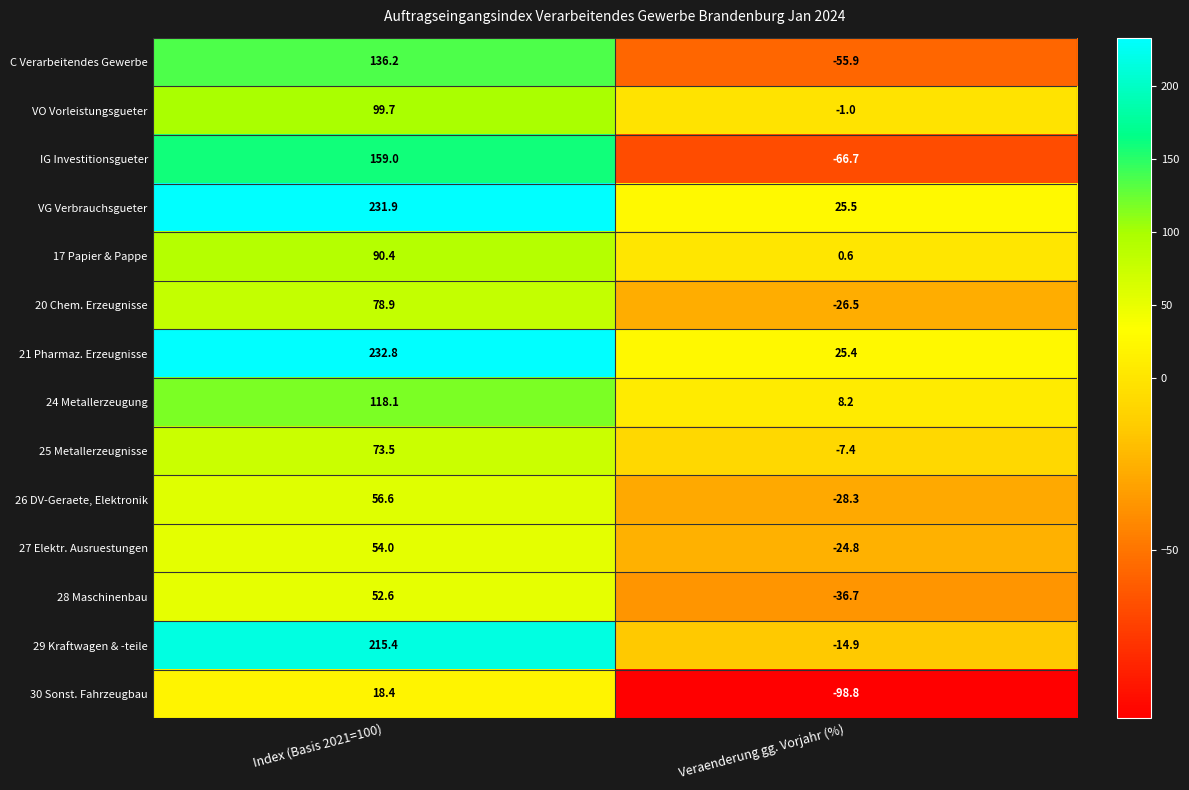

Reading left to right, extract all data points from this chart.

C Verarbeitendes Gewerbe: 136.2	-55.9
VO Vorleistungsgueter: 99.7	-1.0
IG Investitionsgueter: 159.0	-66.7
VG Verbrauchsgueter: 231.9	25.5
17 Papier & Pappe: 90.4	0.6
20 Chem. Erzeugnisse: 78.9	-26.5
21 Pharmaz. Erzeugnisse: 232.8	25.4
24 Metallerzeugung: 118.1	8.2
25 Metallerzeugnisse: 73.5	-7.4
26 DV-Geraete, Elektronik: 56.6	-28.3
27 Elektr. Ausruestungen: 54.0	-24.8
28 Maschinenbau: 52.6	-36.7
29 Kraftwagen & -teile: 215.4	-14.9
30 Sonst. Fahrzeugbau: 18.4	-98.8